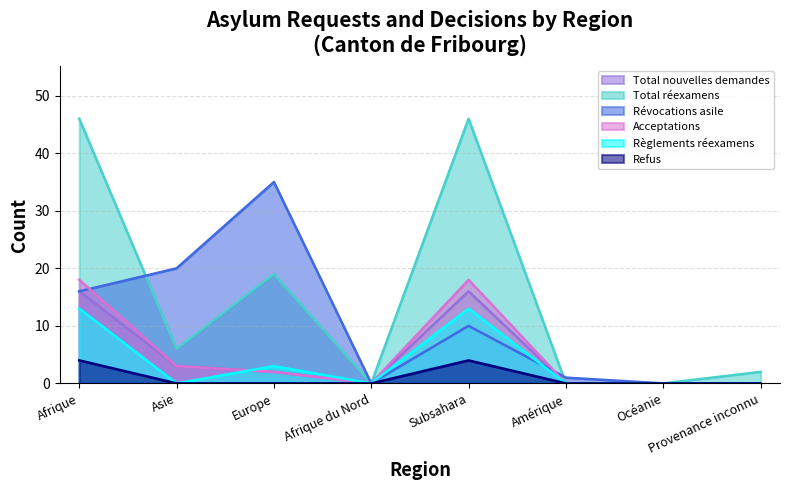

How many interior local peaks does the Refus series have?

1